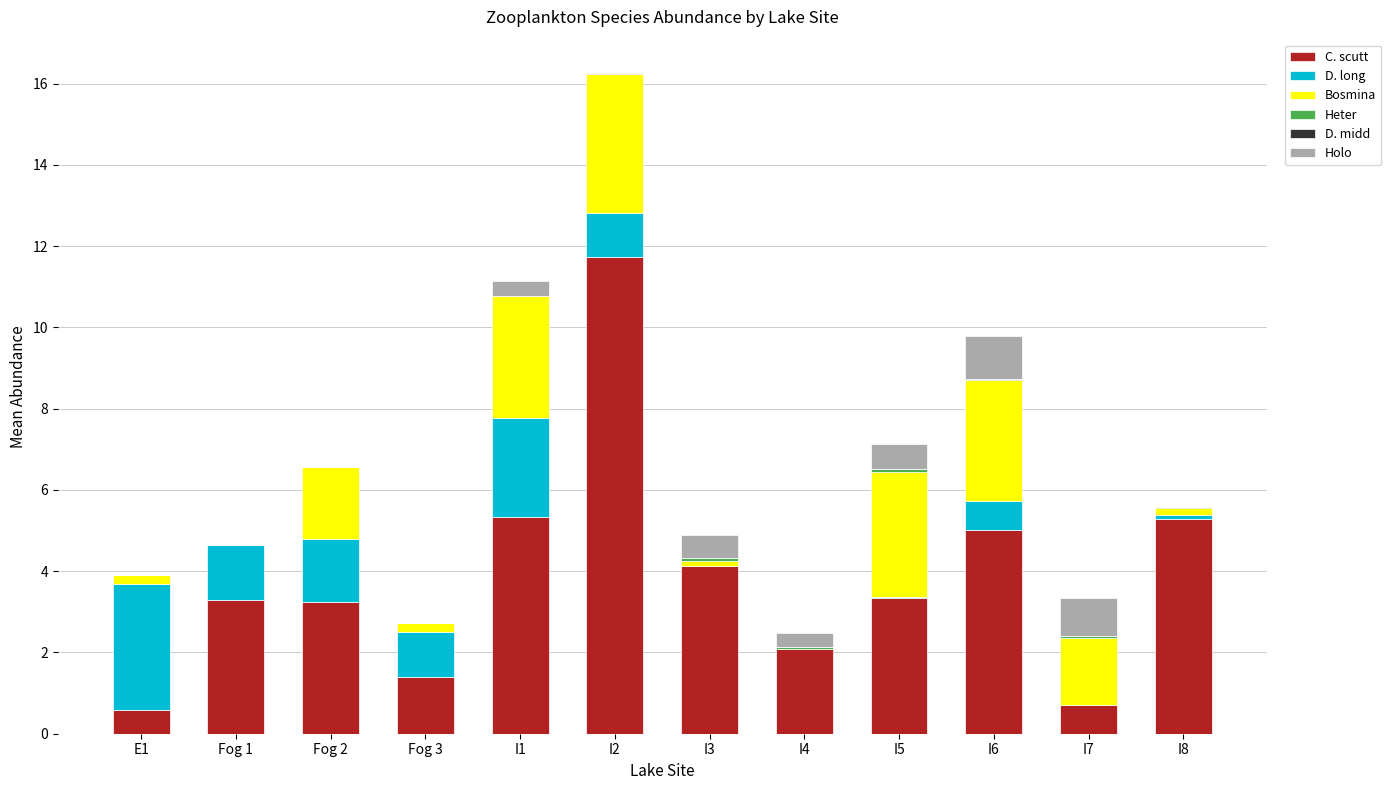

What is the total value across all series at Fog 2?

6.6